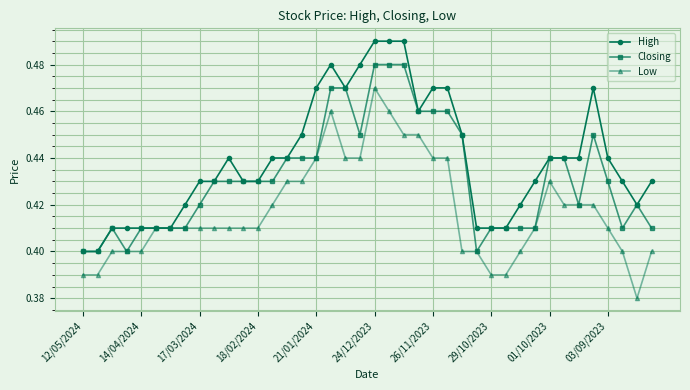

Which series has the largest total across all categories?

High